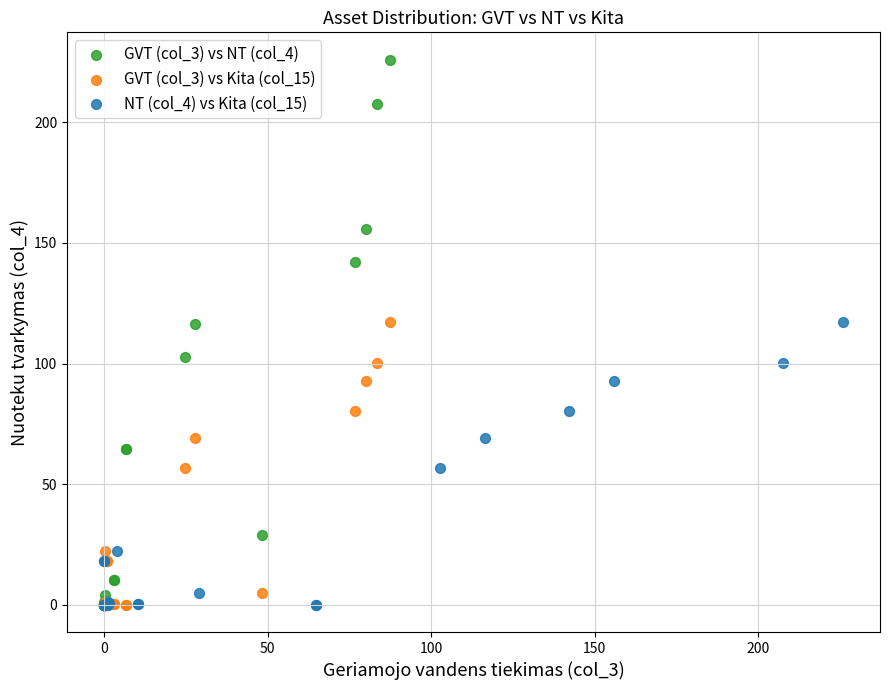

Which series reaches the maximum Y coordinate?

GVT (col_3) vs NT (col_4)